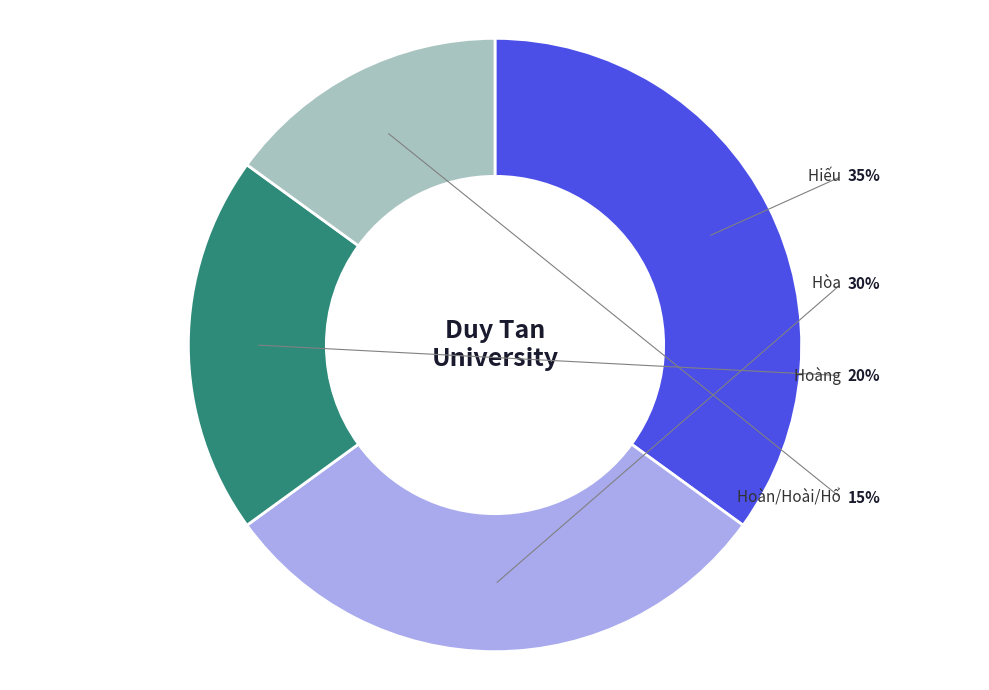

What percentage is the Hoàn/Hoài/Hổ slice, to the nearest percent?

15%